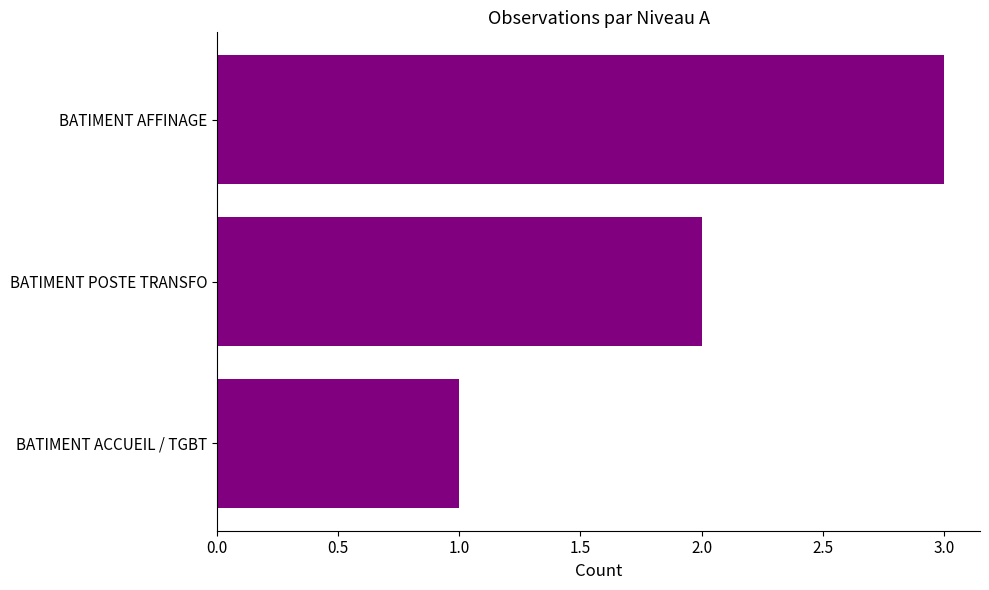

How many values are below 2?

1